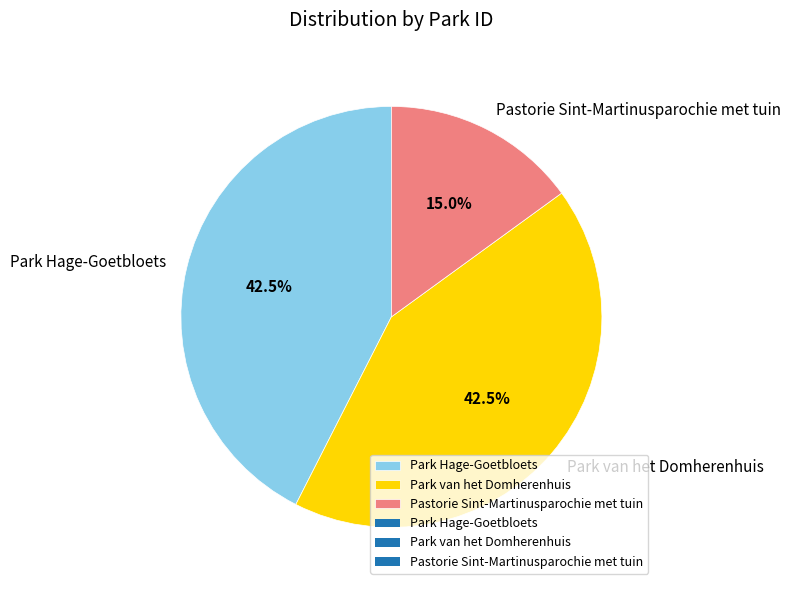

Do Pastorie Sint-Martinusparochie met tuin and Park van het Domherenhuis together represent more than half of the pie?

Yes